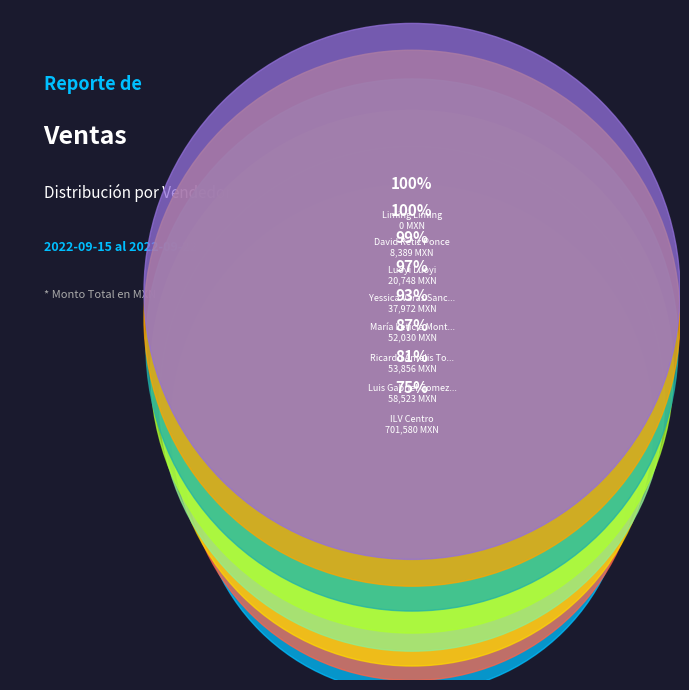

How many slices are in this pie chart?

8